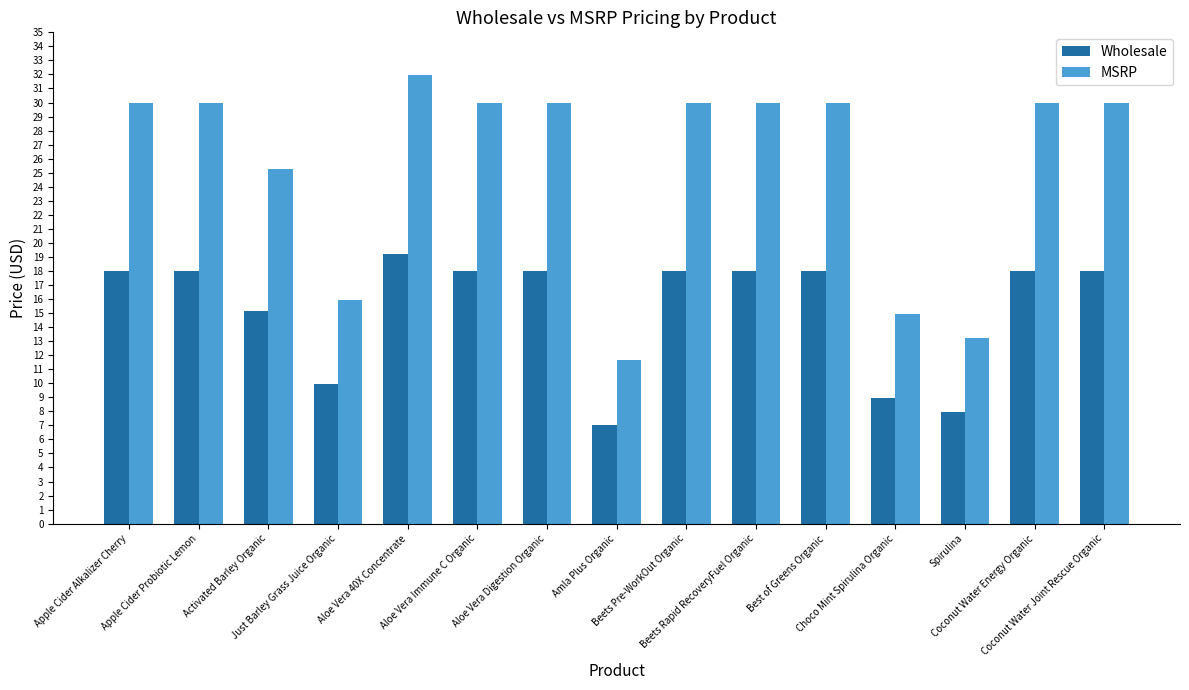

Rank the series at Activated Barley Organic from lowest to highest value.

Wholesale, MSRP